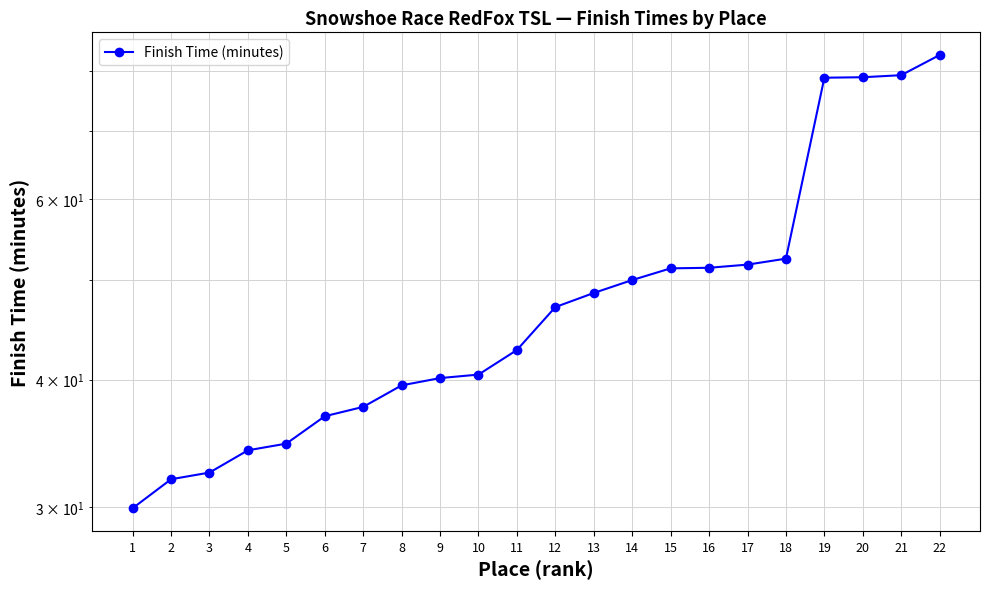

Rank the categories by value from highest to lowest.

22, 21, 20, 19, 18, 17, 16, 15, 14, 13, 12, 11, 10, 9, 8, 7, 6, 5, 4, 3, 2, 1